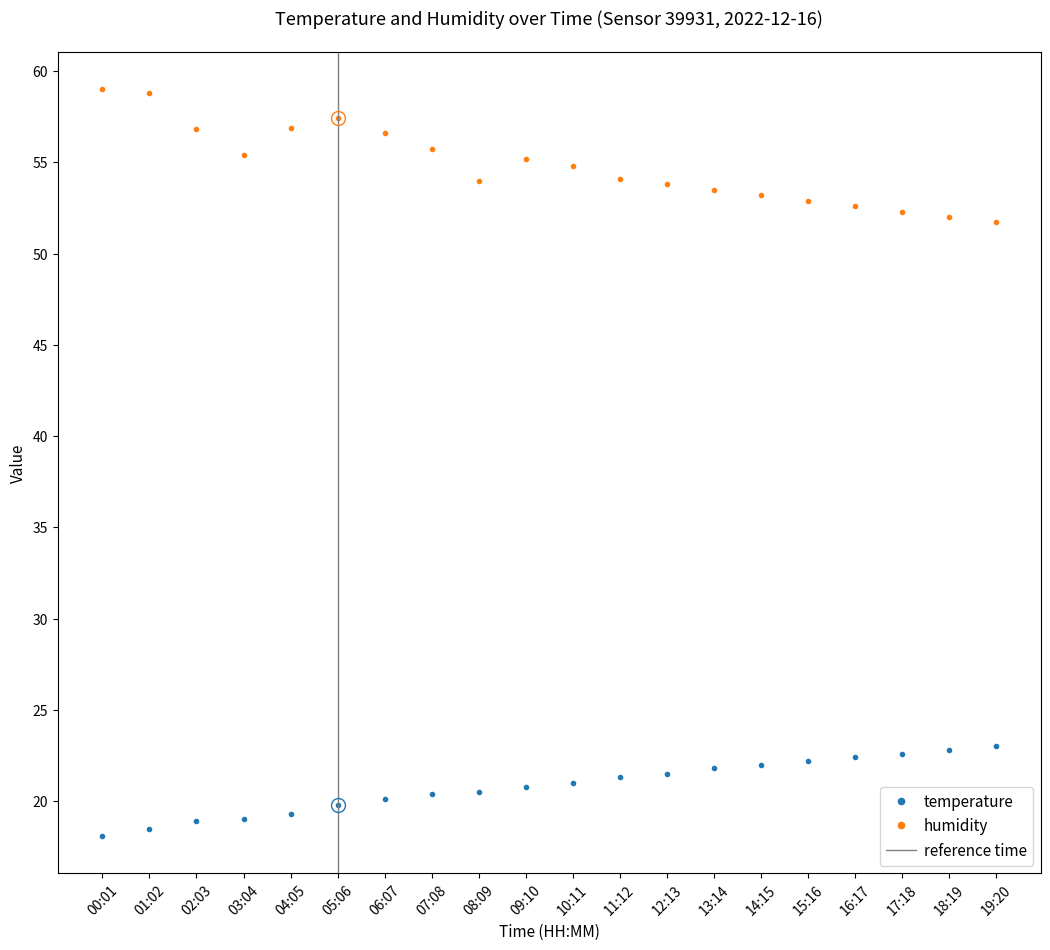

What is the difference between the highest and lowest values at 07:08?

35.3